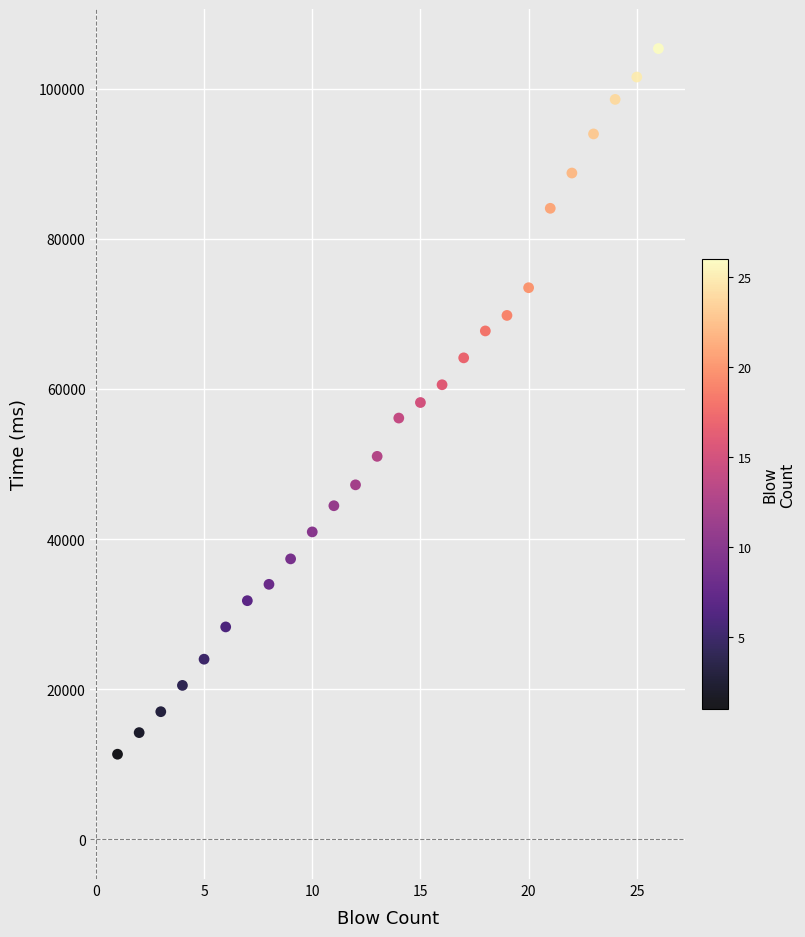

What is the range of X values (max minus min)?

25